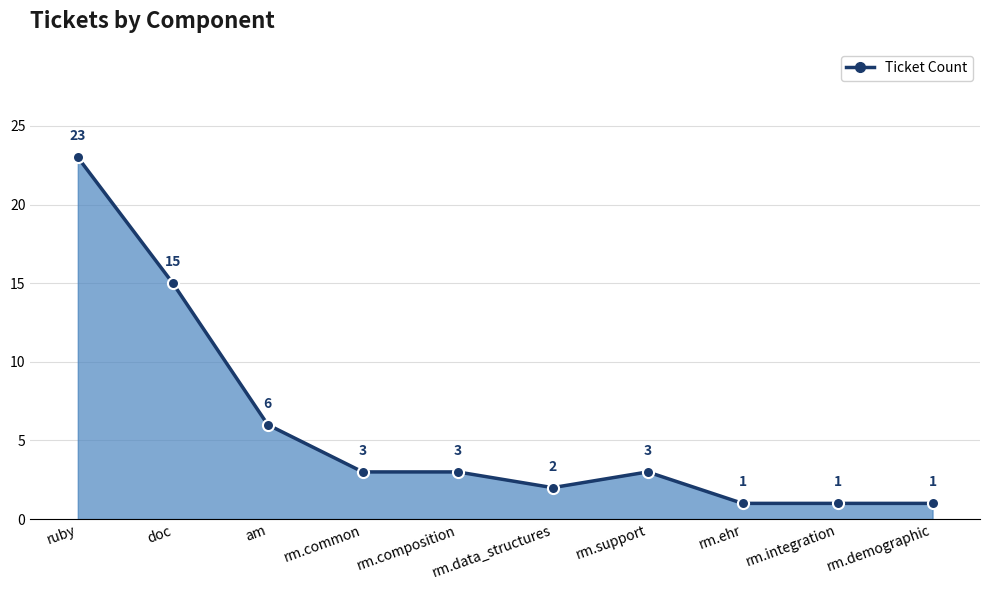

What is the value of the 8th point from the left?

1